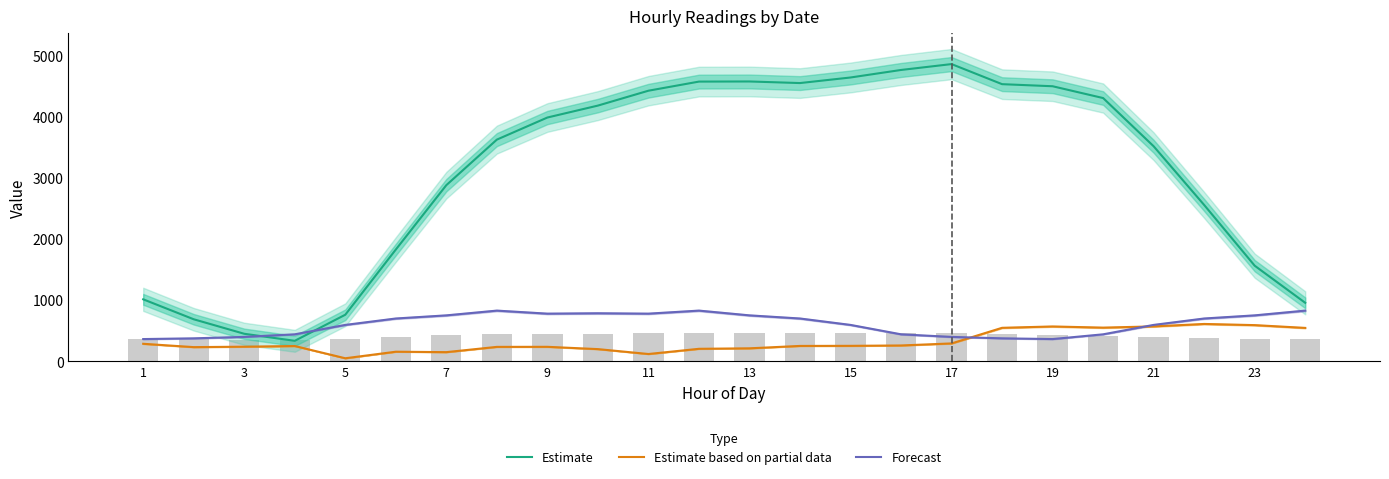

Does the chart contain any negative values?

No